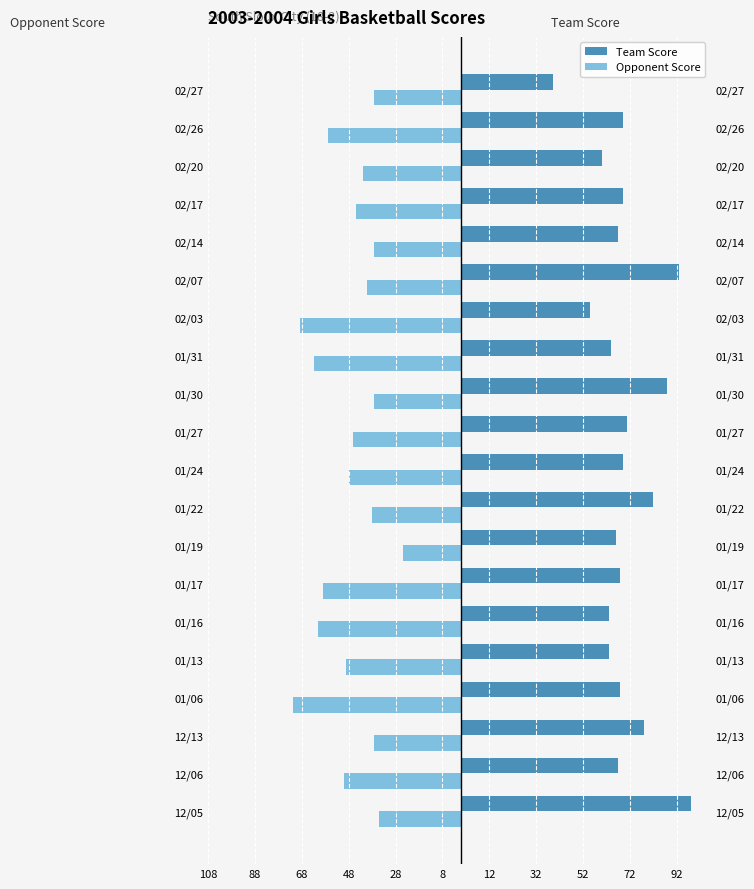

Are the bars horizontal?

Yes